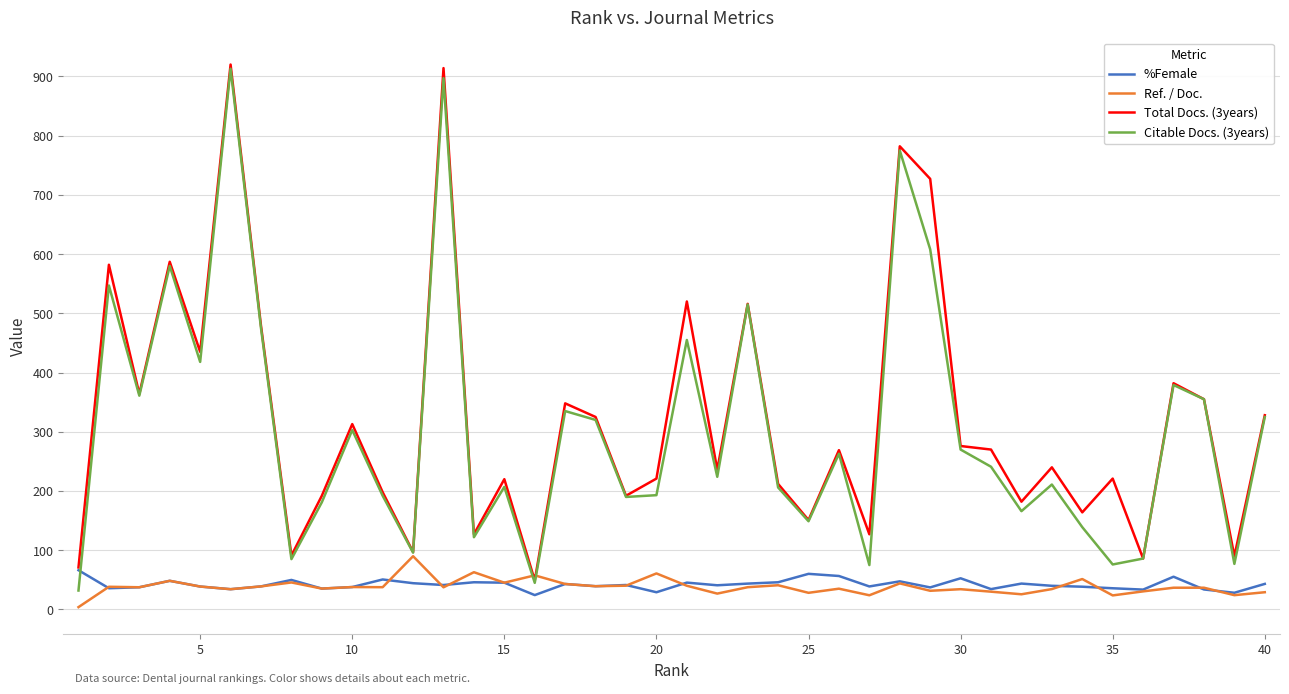

Does the chart display data point markers on the line(s)?

No